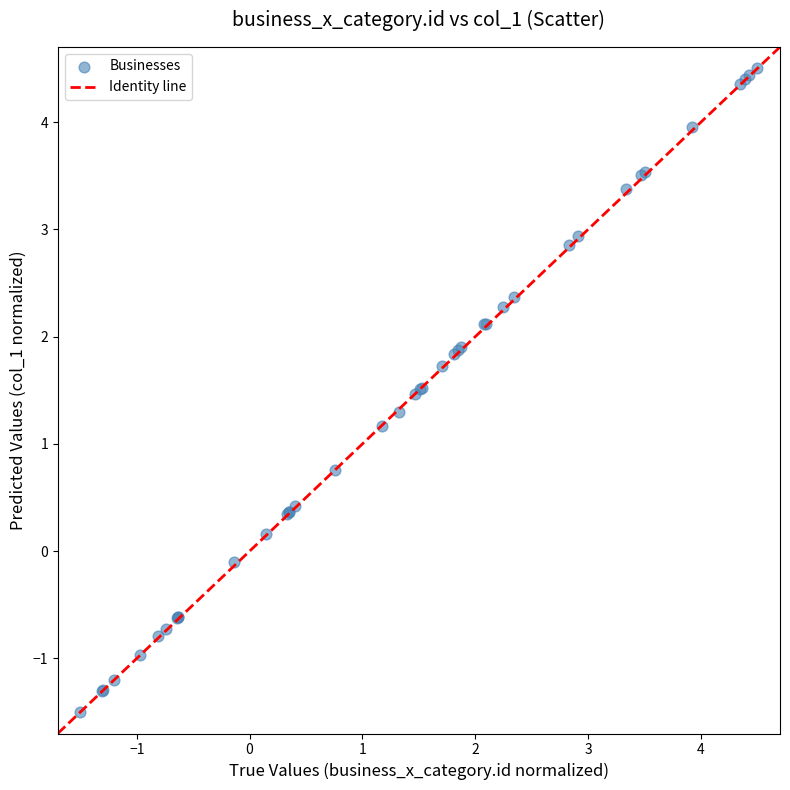

What Y value in the scatter plot is closest to 1?

1.2